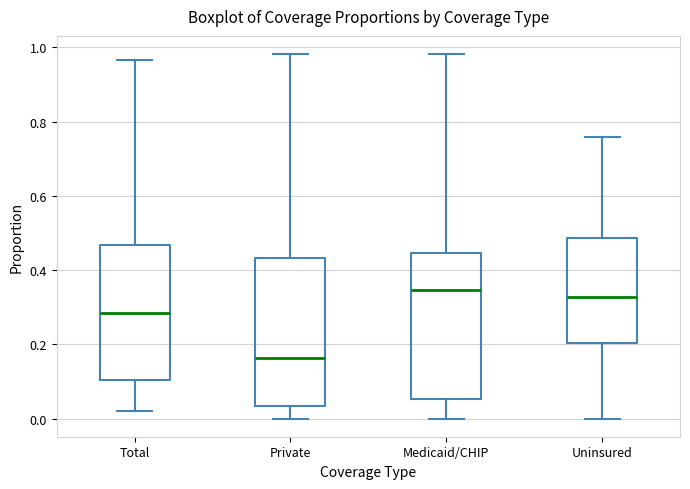

Reading left to right, transcribe this box plot: for each box, give where its median line is, the range the box spans, and where its two whiskers end, as read against the y-axis. The values are not printed on the chart, so give them approximately, as read against the axis.

Total: median 0.28, box 0.10 to 0.46, whiskers 0.02 to 0.96
Private: median 0.16, box 0.04 to 0.44, whiskers 0.00 to 0.98
Medicaid/CHIP: median 0.34, box 0.06 to 0.44, whiskers 0.00 to 0.98
Uninsured: median 0.32, box 0.20 to 0.48, whiskers 0.00 to 0.76